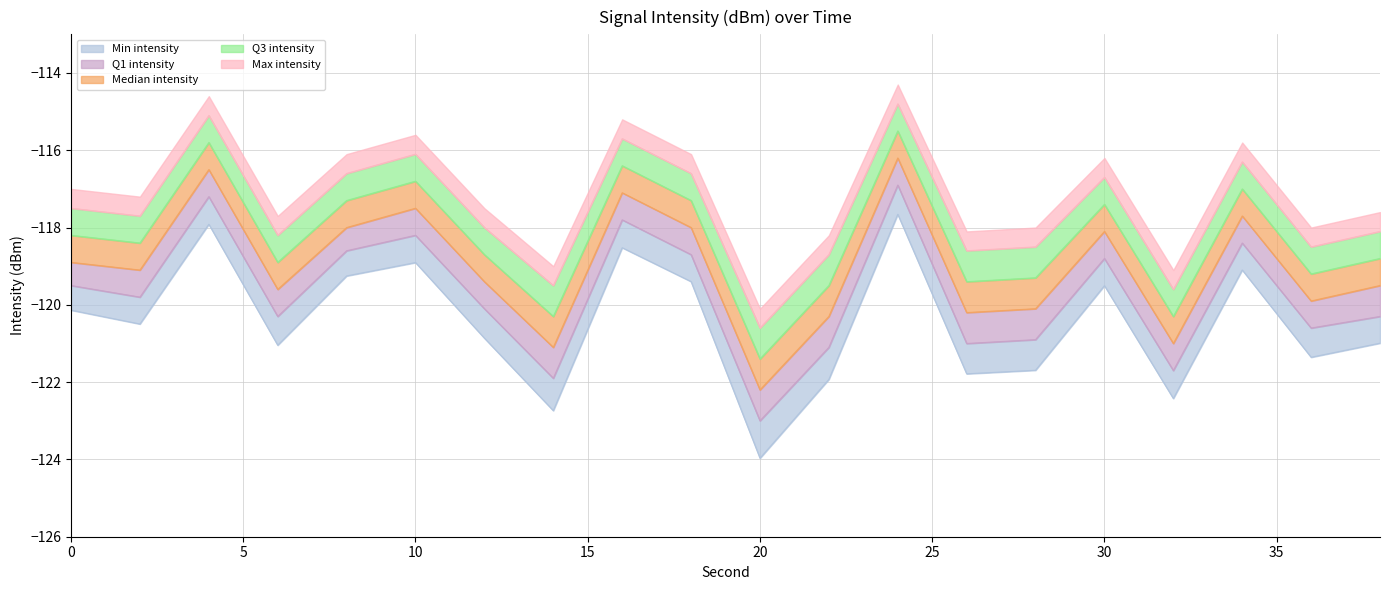

What is the value of the Q1 intensity point at the 19th from the left?

-120.6